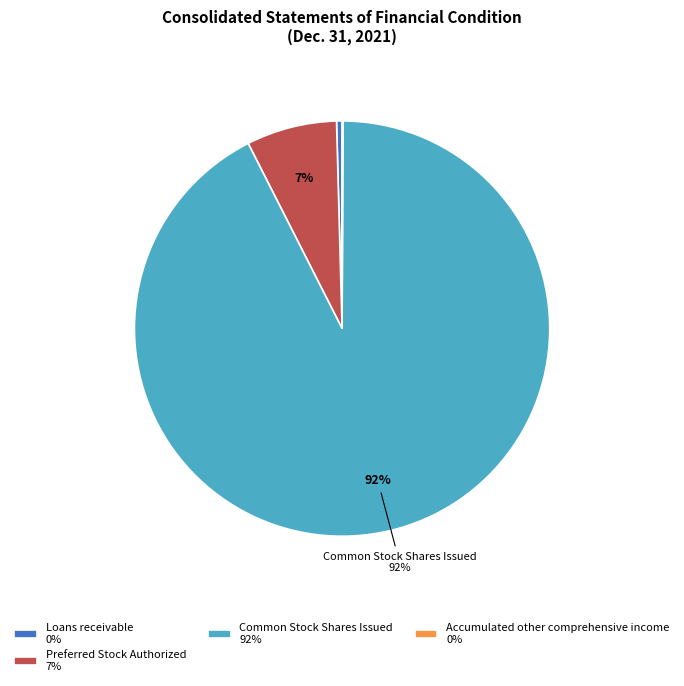

What is the majority slice?

Common Stock Shares Issued 92%